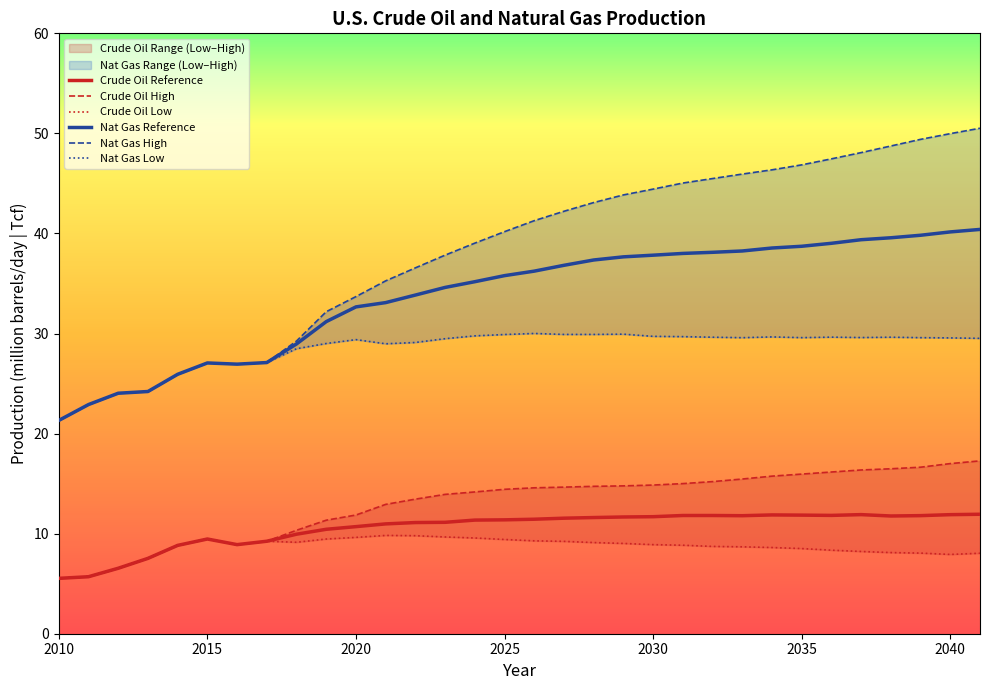

What is the sum of all Crude Oil Low values?

275.9